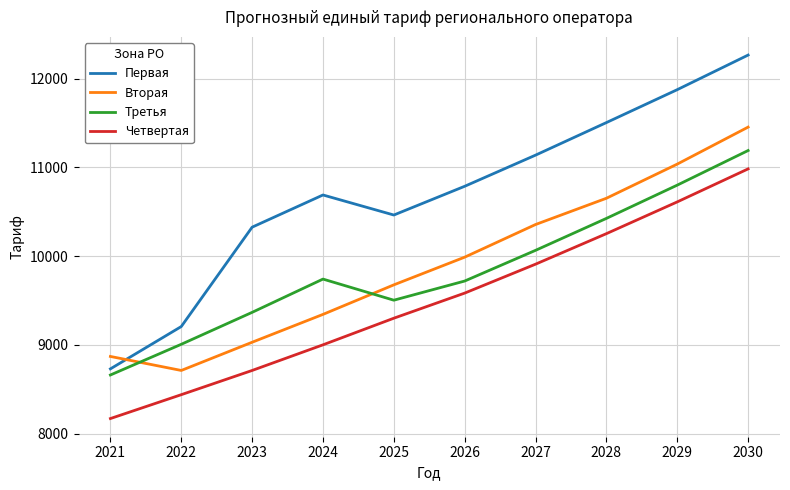

Rank the series at 2023 from lowest to highest value.

Четвертая, Вторая, Третья, Первая